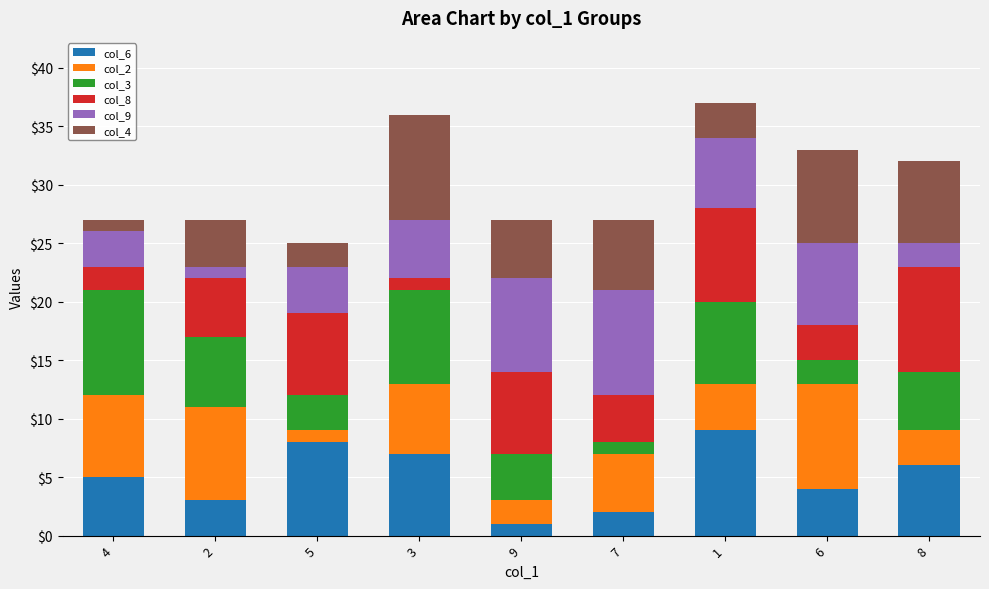

True or false: col_6 has a value of 5 at 4.

True